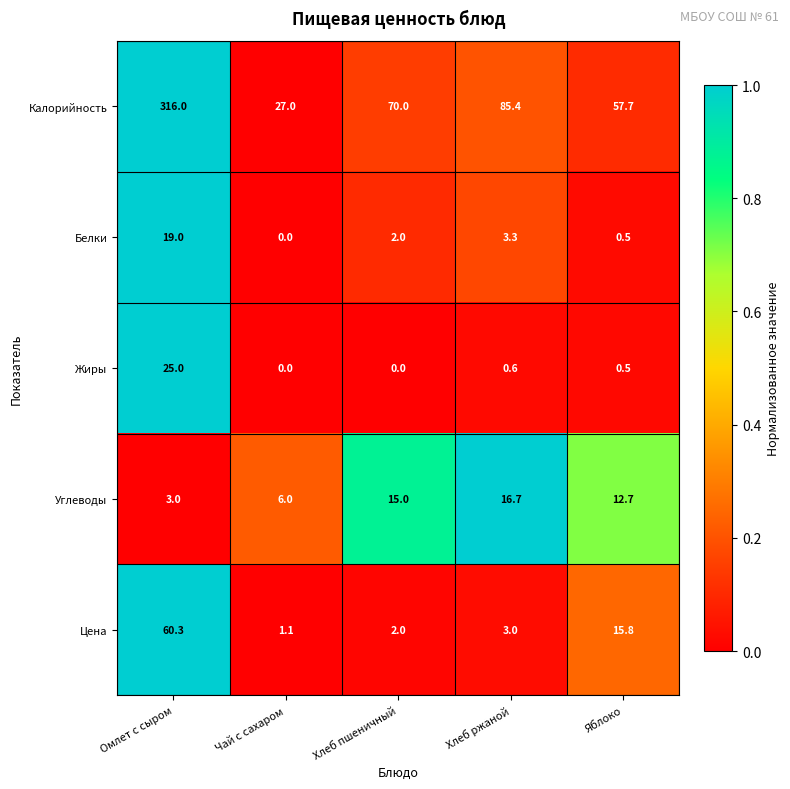

What is the maximum value shown in the chart?

316.0